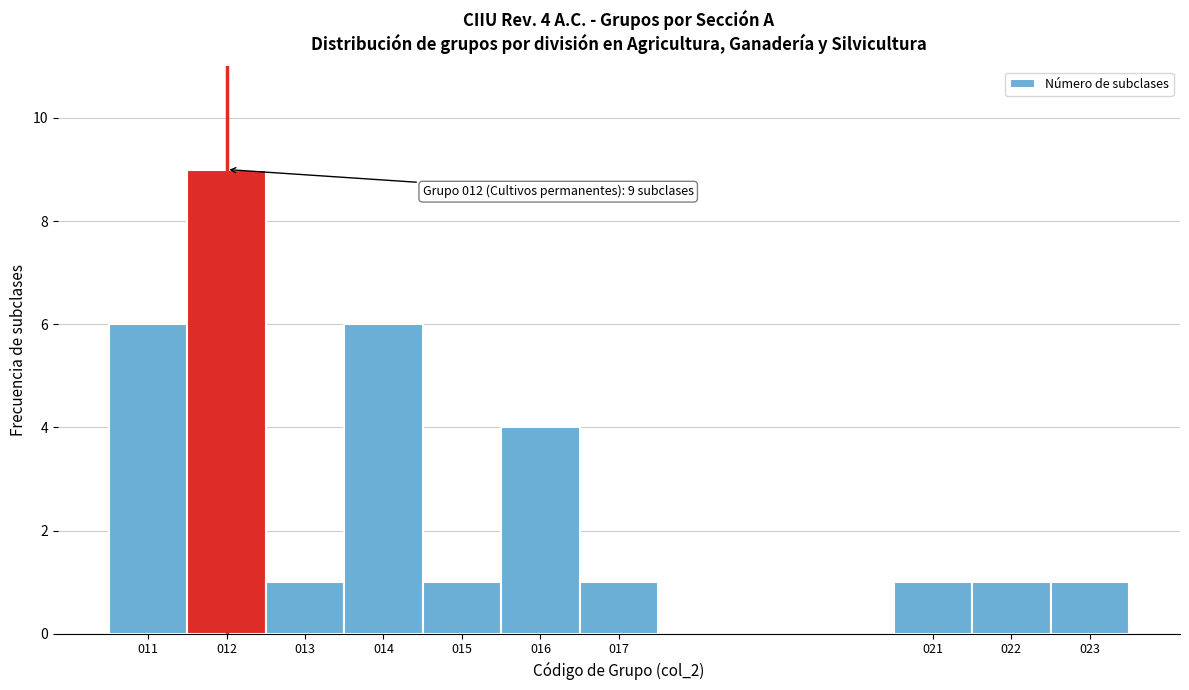

Over which range of the x-axis is the bar tallest?

11.5 to 12.5